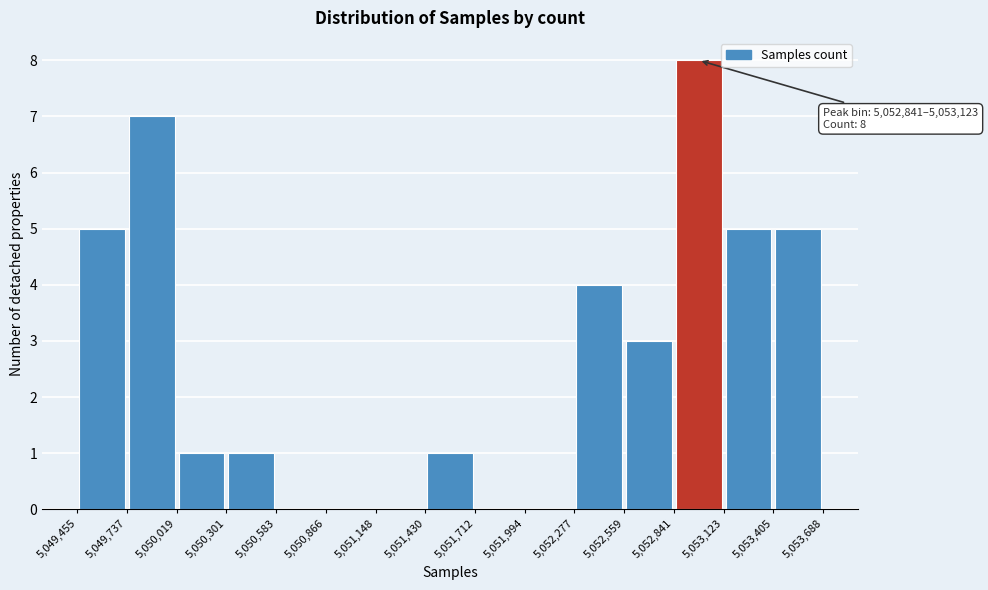

Over which range of the x-axis is the bar tallest?

5,052,841 to 5,053,123